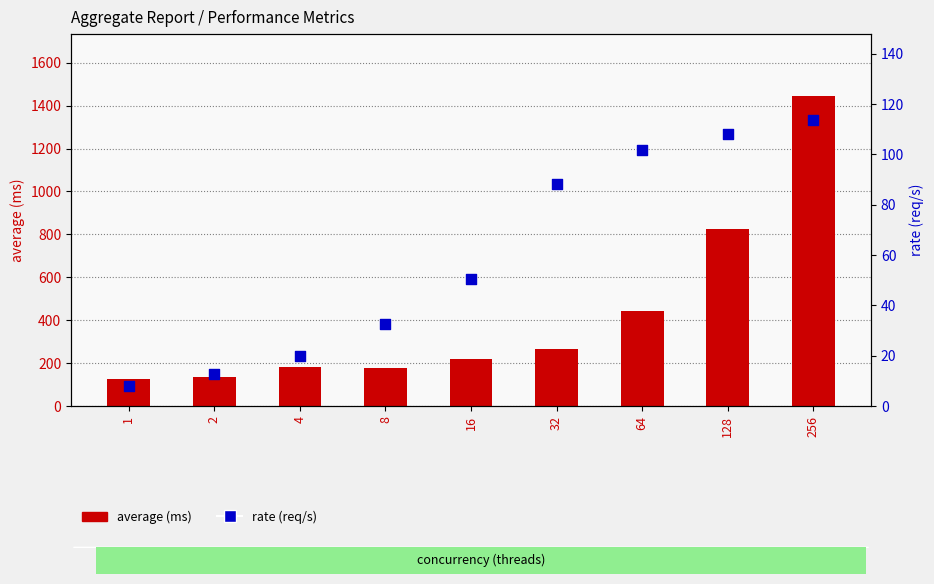

Which series has the largest Y range (max minus min)?

average (ms)